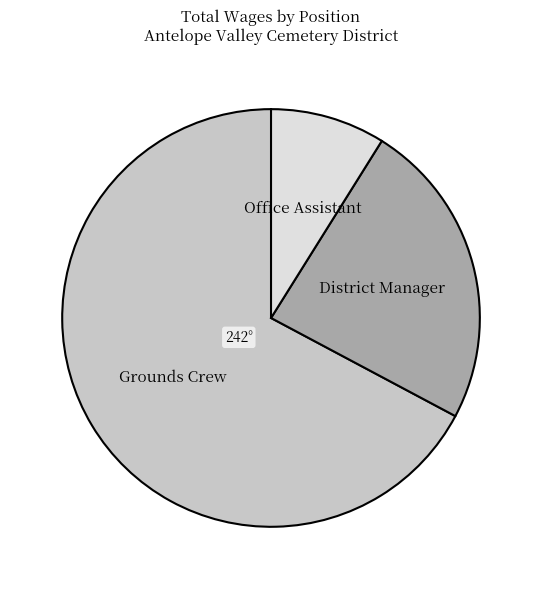

Is there any slice that represents more than half of the pie?

Yes